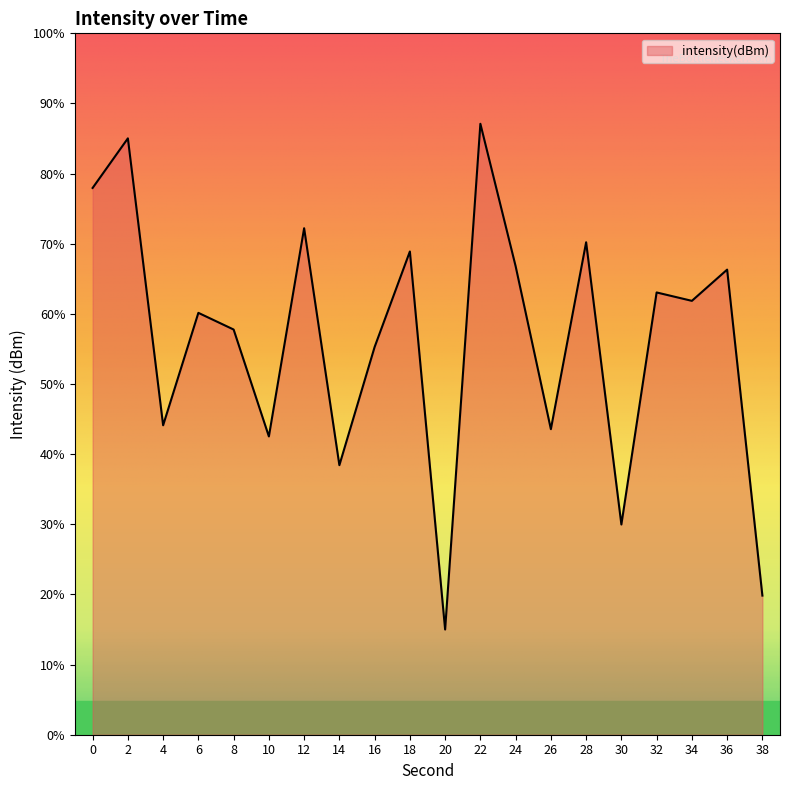

How many points are higher than both their immediate neighbors (excluding endpoints)?

8